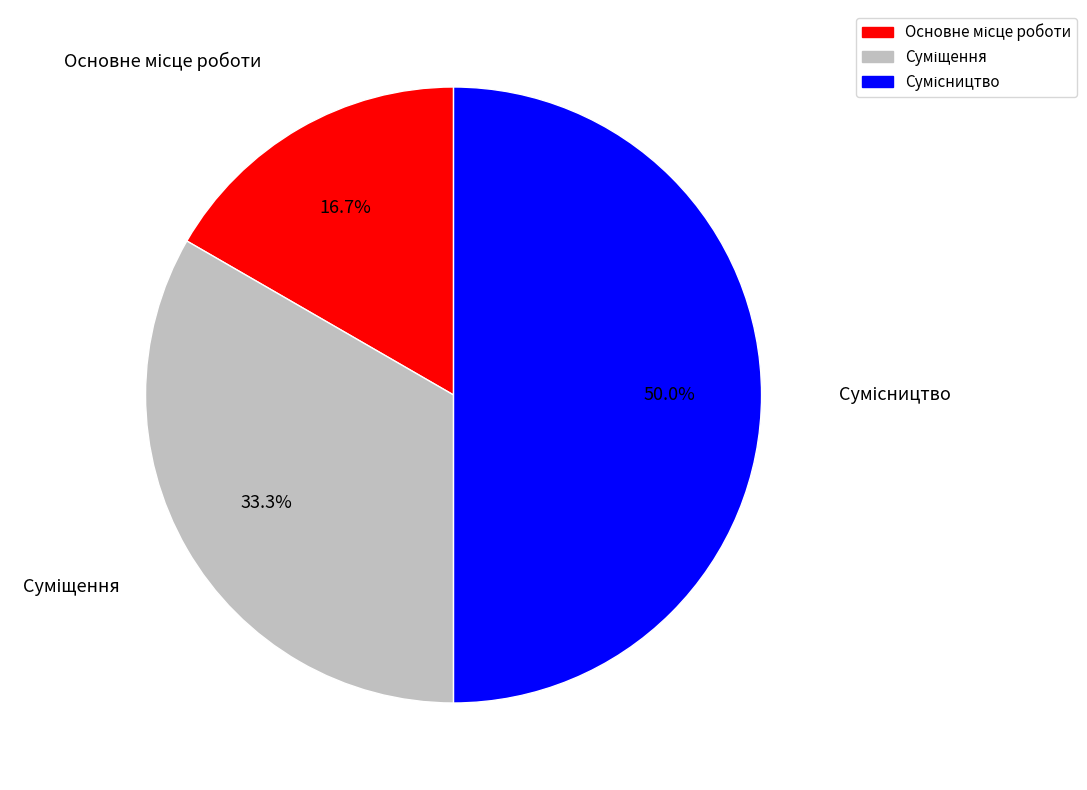

To the nearest percent, what is the difference between the largest and smallest slice percentages?

33%